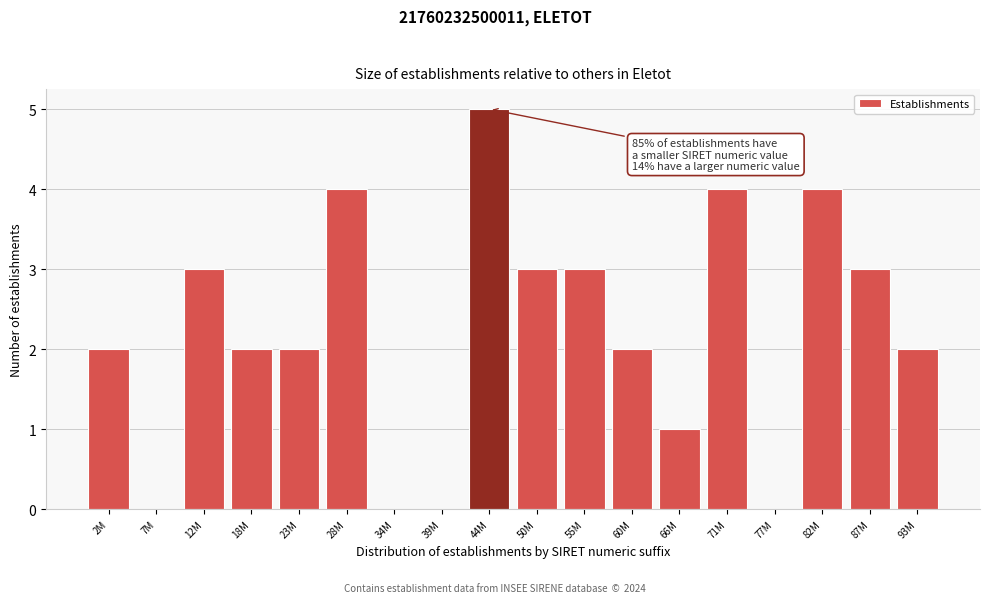

Reading right to left, extract all data points from this chart.

93M=2	87M=3	82M=4	77M=0	71M=4	66M=1	60M=2	55M=3	50M=3	44M=5	39M=0	34M=0	28M=4	23M=2	18M=2	12M=3	7M=0	2M=2